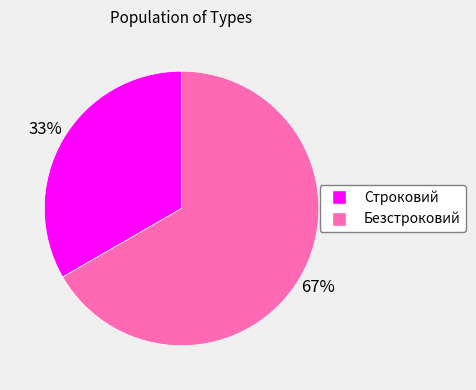

Approximately how many times larger is the value at Строковий compared to Безстроковий?

0.5